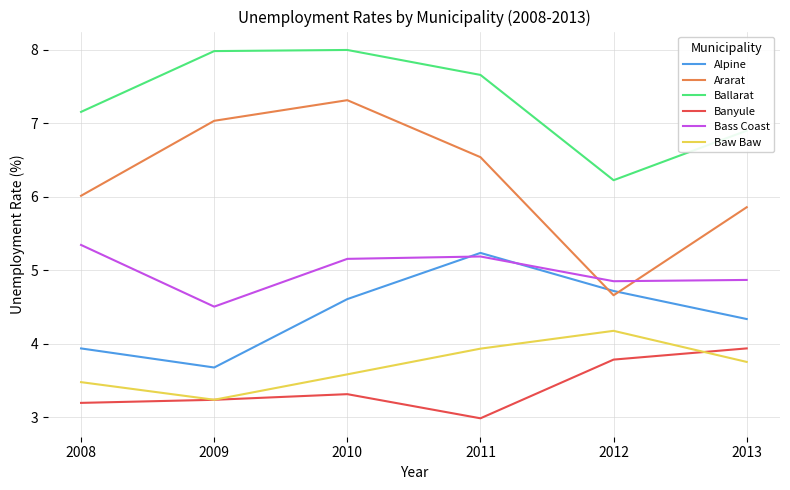

Which category has the lowest value across all series?

2011